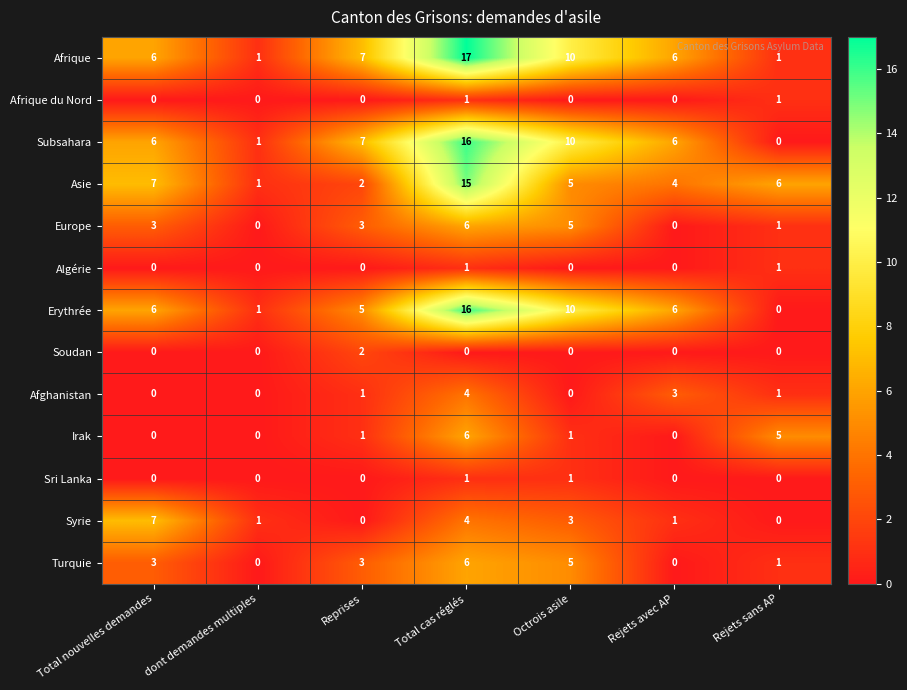

The Algérie series shows 2 at Total cas réglés. True or false?

False